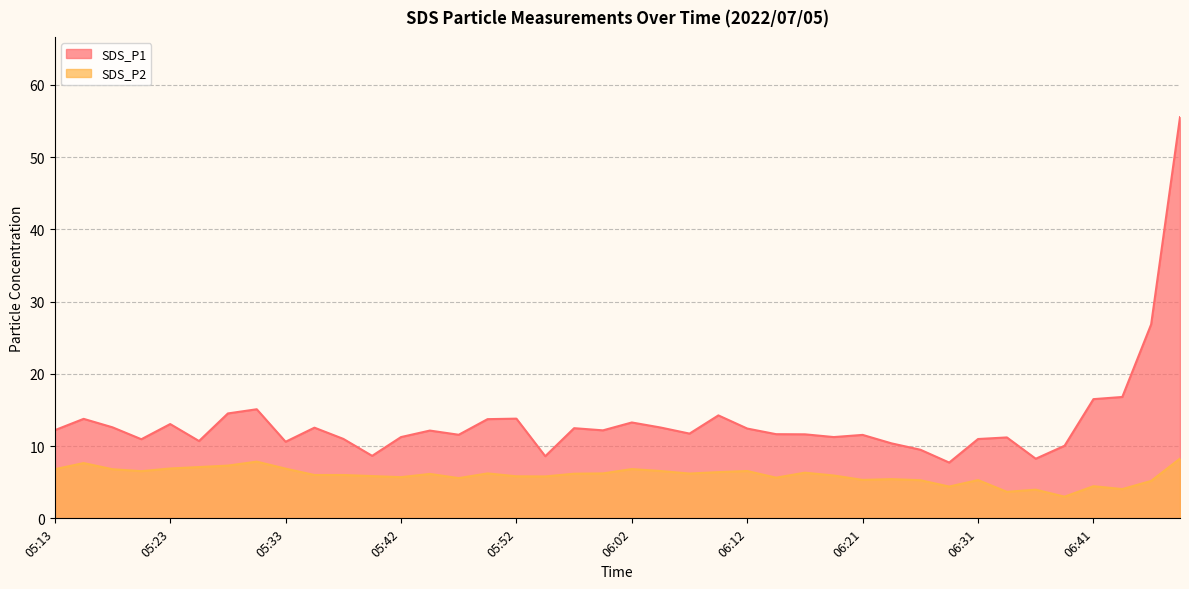

How many data points does each series have?

40